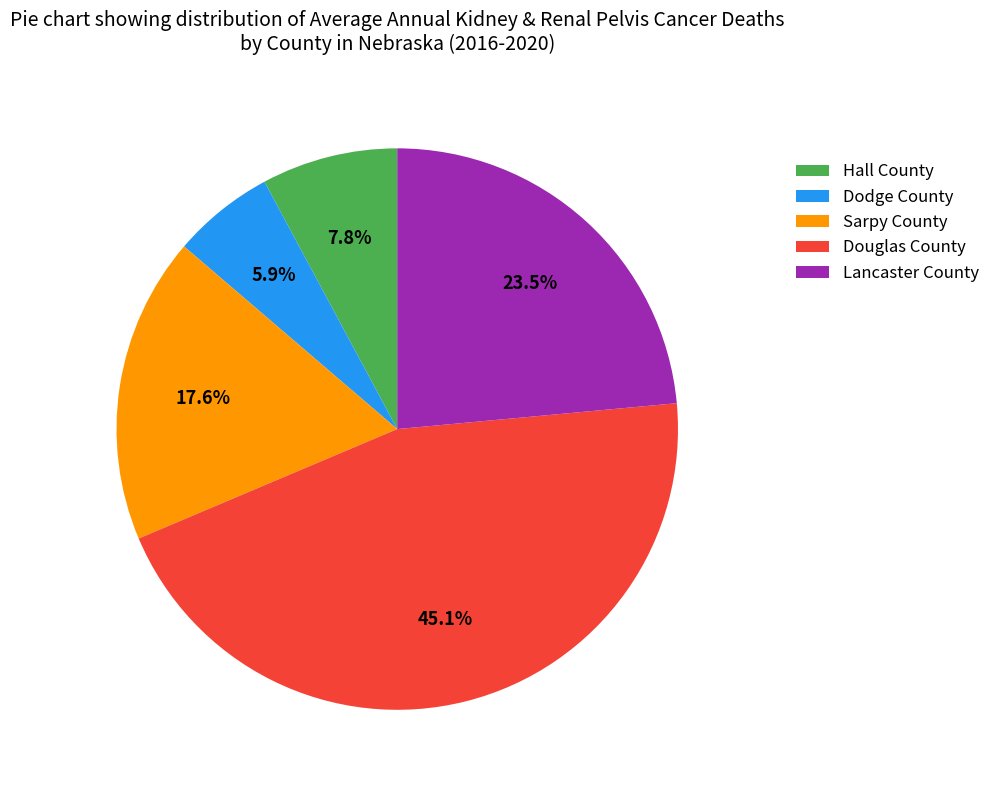

Do Dodge County and Lancaster County together represent more than half of the pie?

No